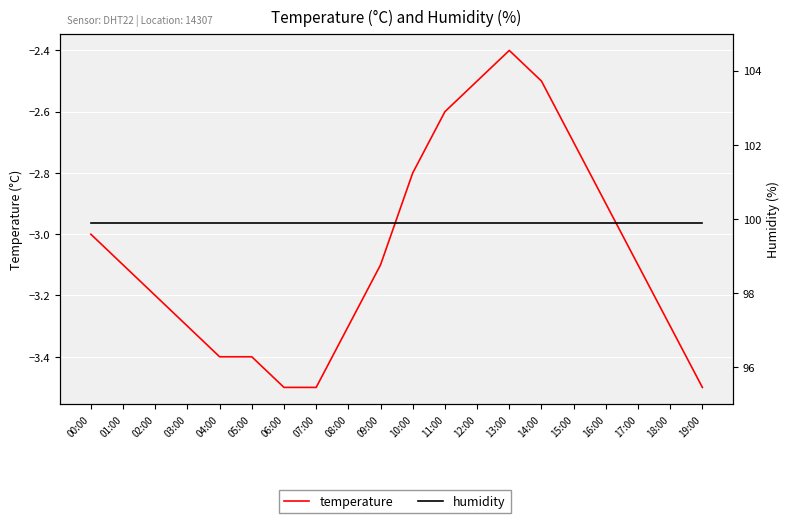

What is the spread (max minus min) of values at 01:00?

103.0